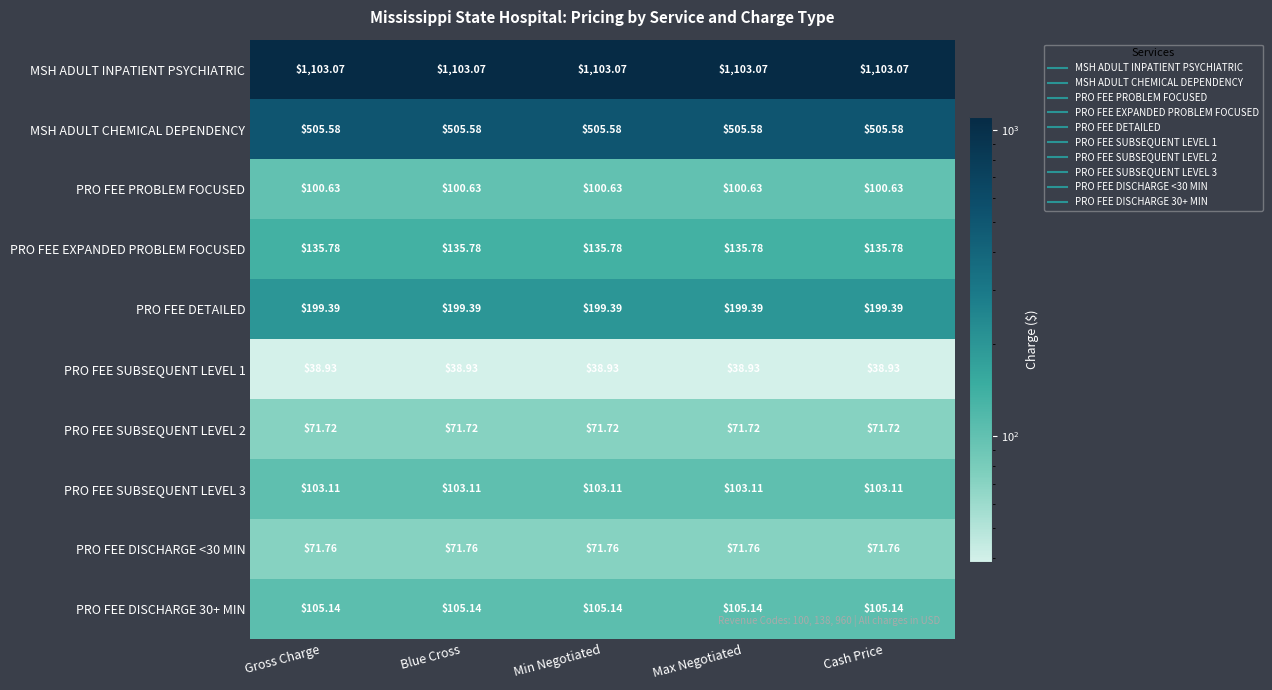

Which series has the largest total across all categories?

MSH ADULT INPATIENT PSYCHIATRIC